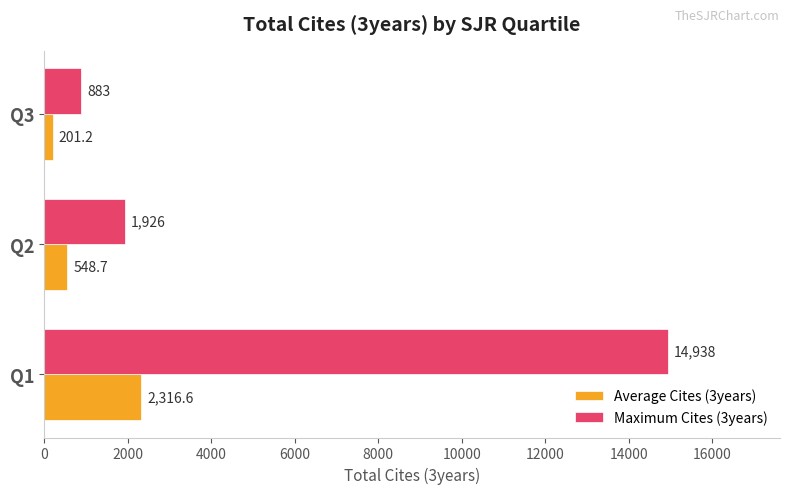

What is the approximate value of Maximum Cites (3years) at Q3?

883.0